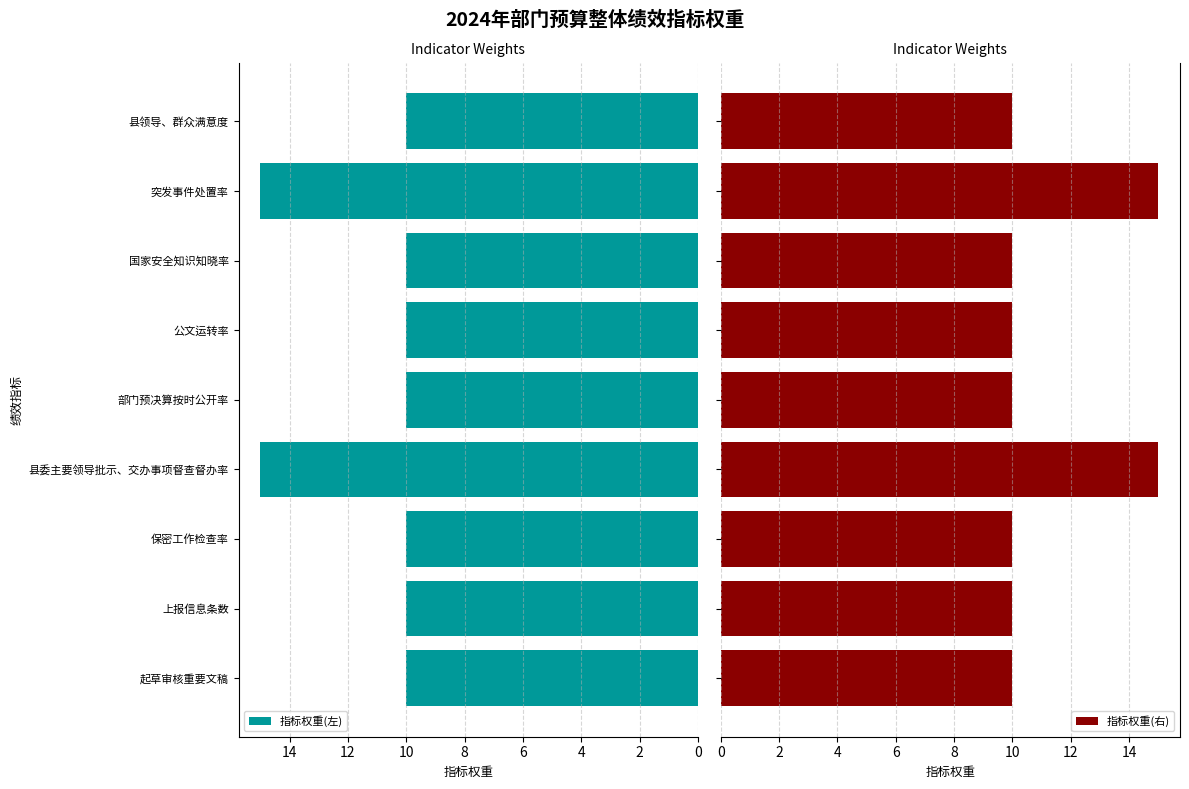

How many categories are shown in the chart?

9